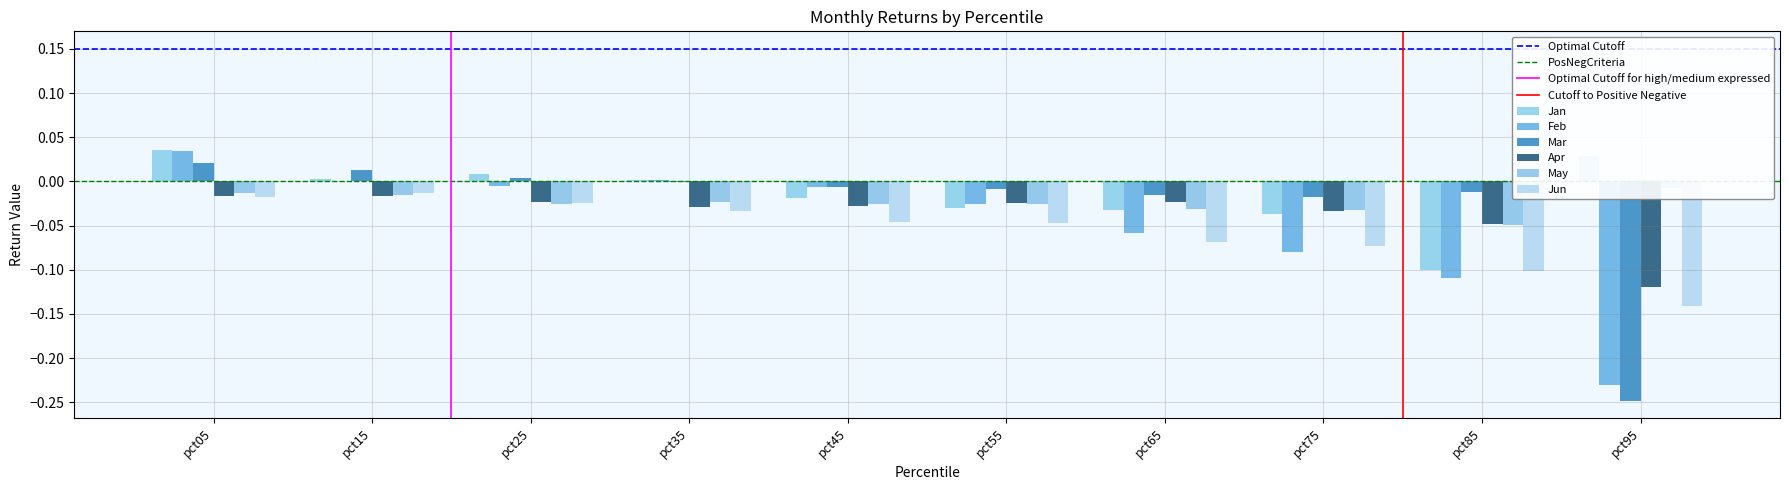

The value of Mar at pct35 is -0.0. True or false?

True